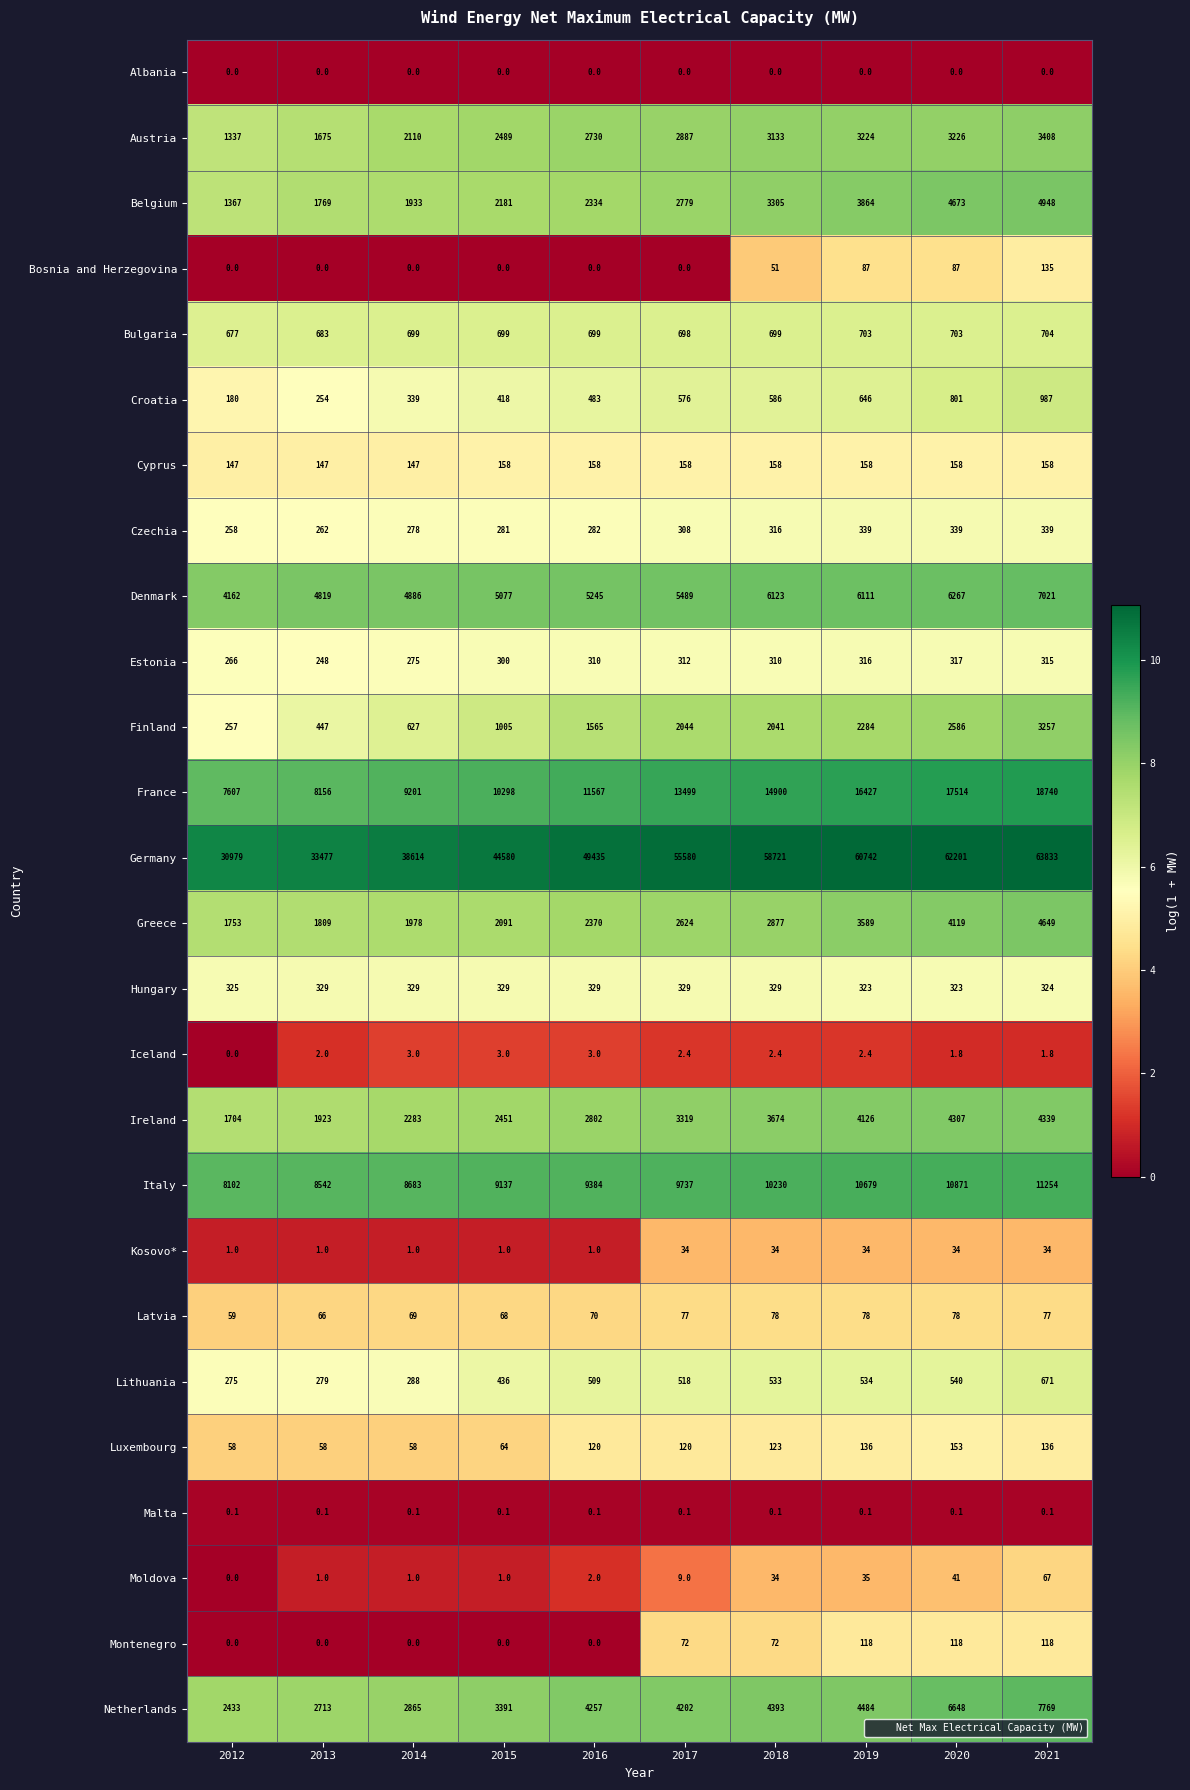

Which series has the largest total across all categories?

Germany